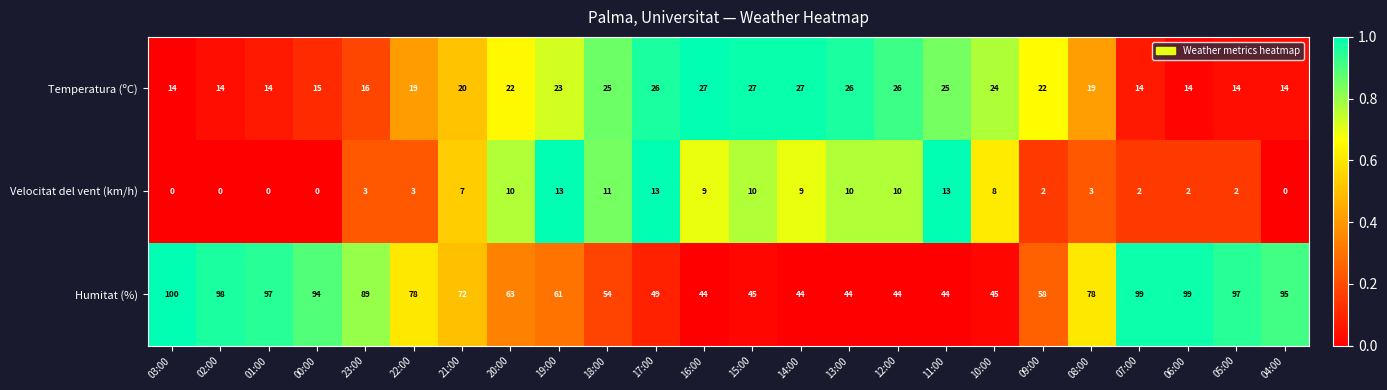

What is the difference between the highest and lowest values at 21:00?

65